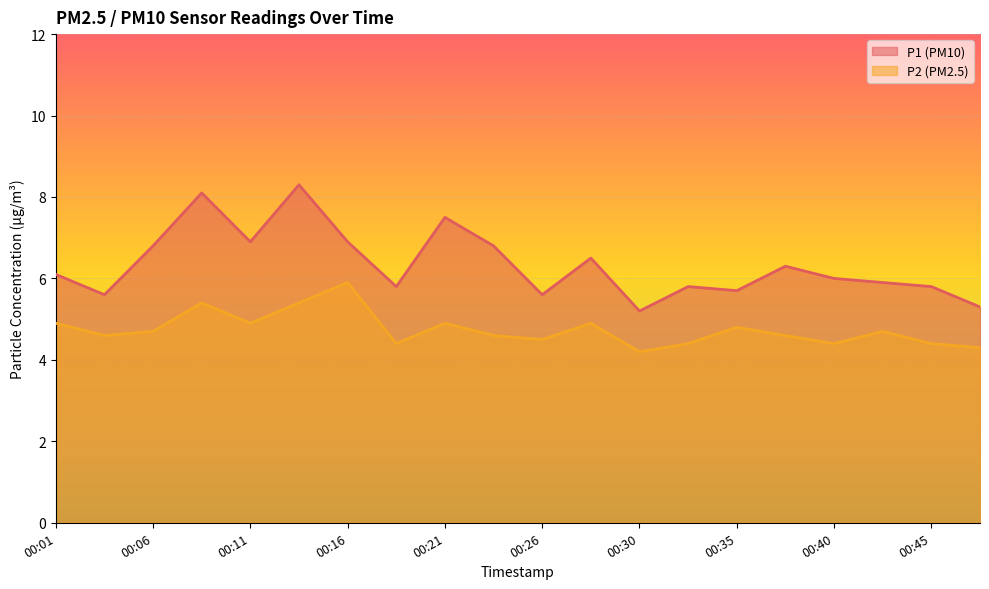

What is the average value of the P1 series?

6.3